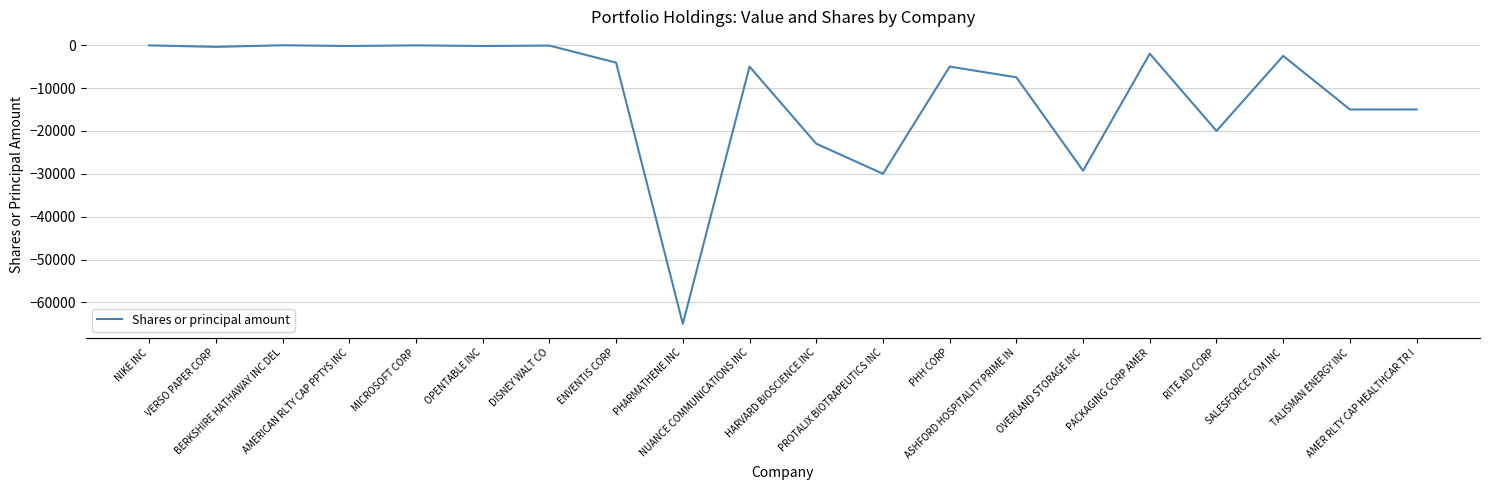

What is the greatest value displayed?

-25